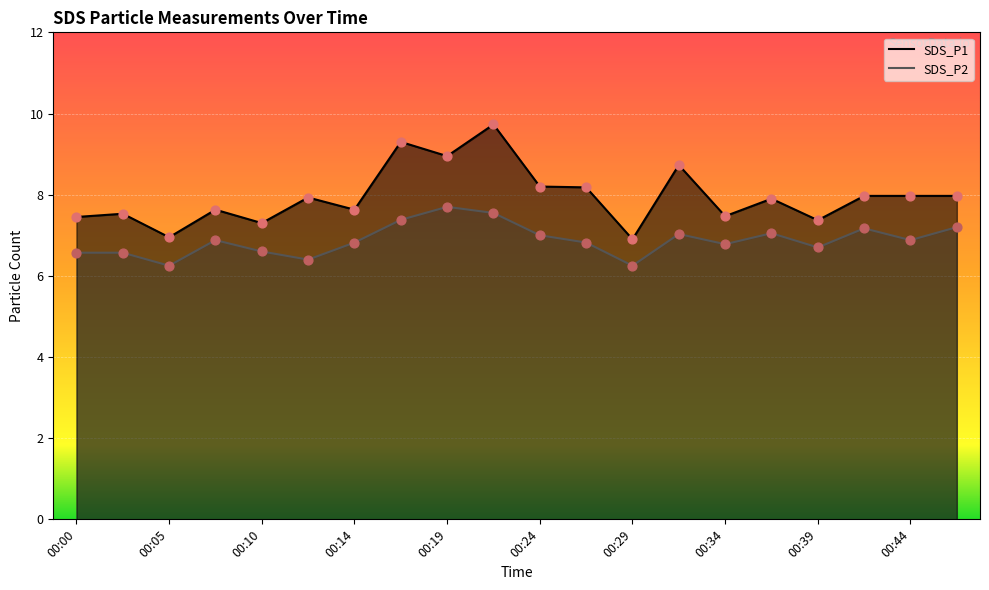

Which series has the largest Y range (max minus min)?

SDS_P1